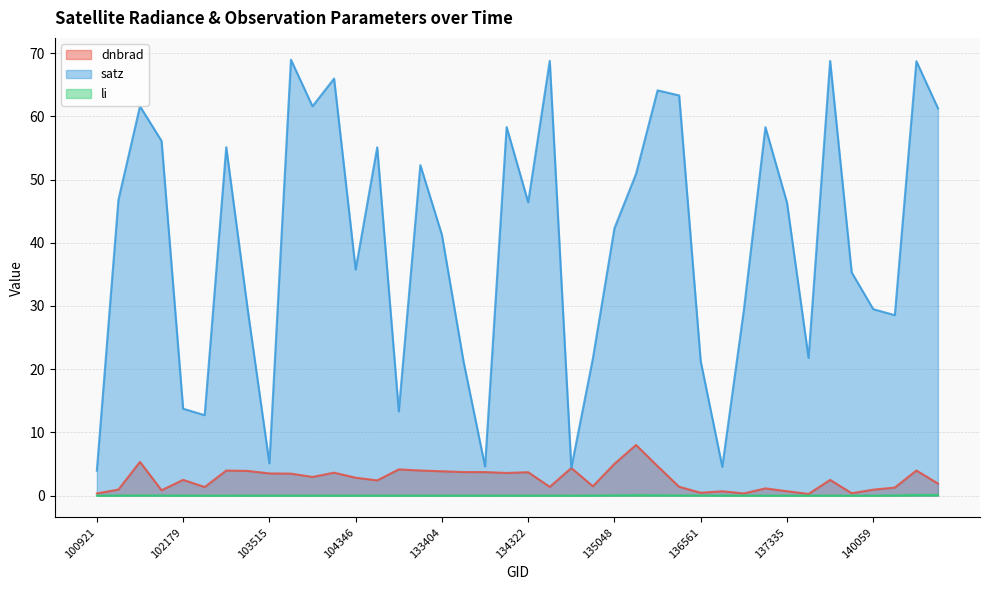

Which series has the largest range (max minus min)?

satz